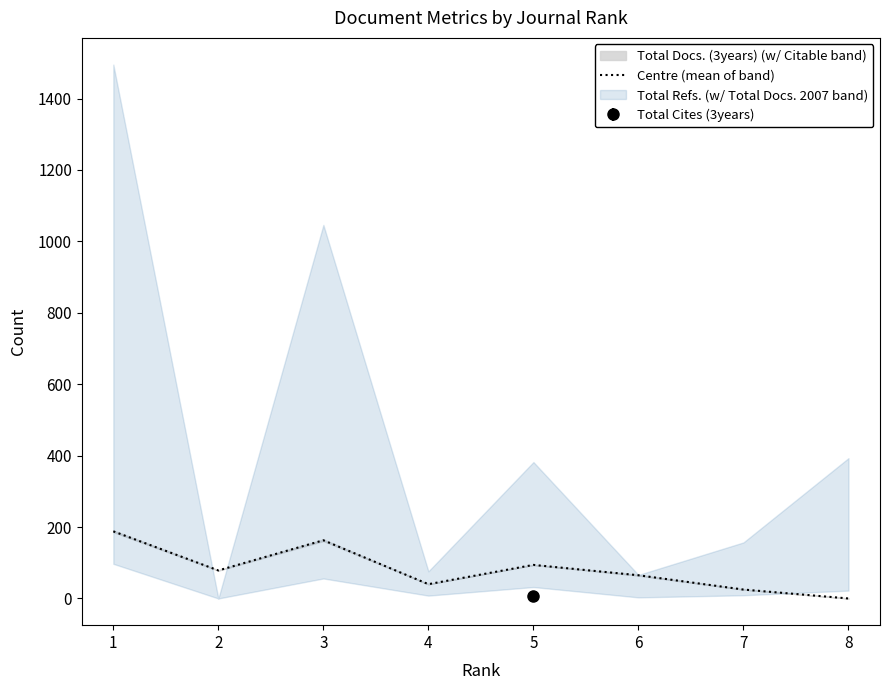

How many values are above zero?

7